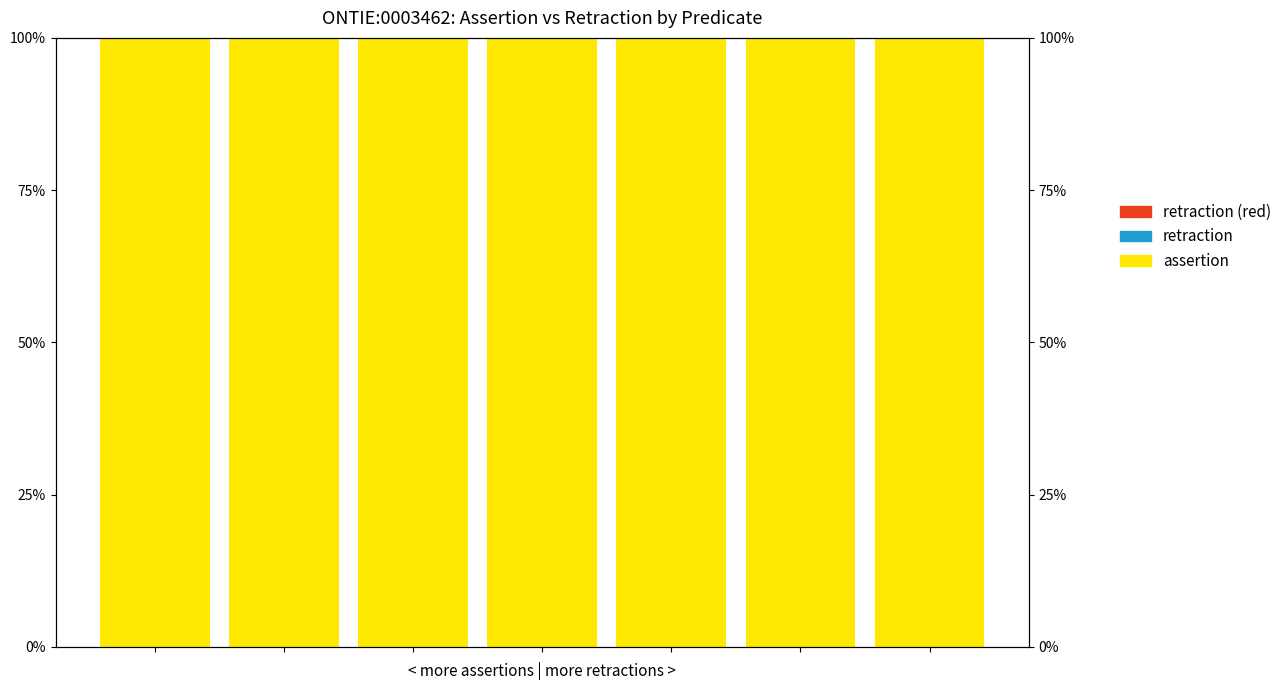

What is the minimum value for assertion?

1